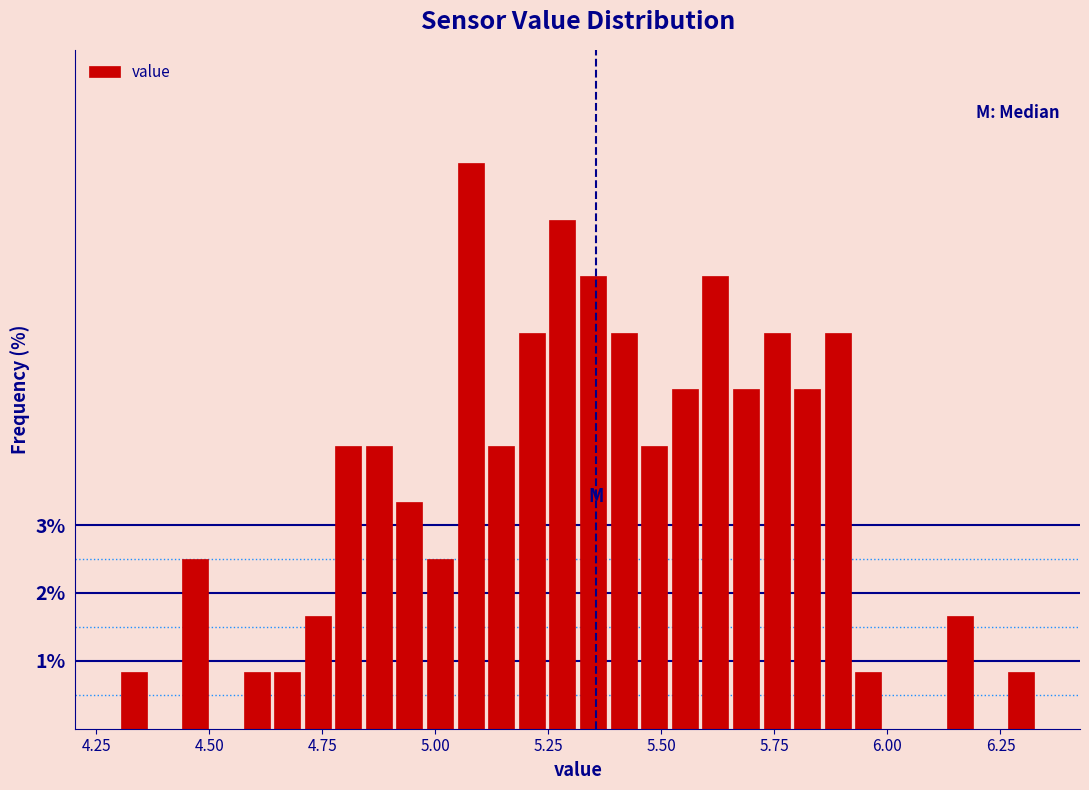

Around what value on the x-axis is the tallest bar? Give the approximate position of its centre, as read against the axis.

5.10